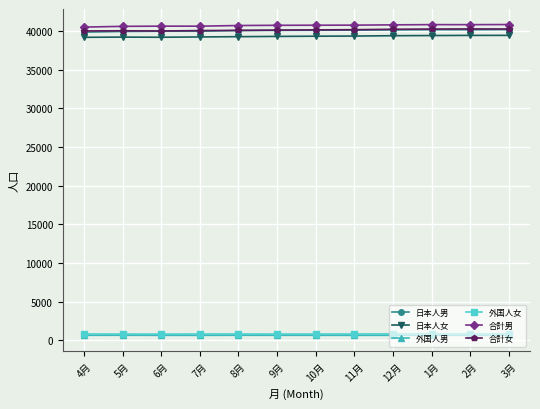

True or false: 合計男 and 外国人男 intersect in this chart.

False